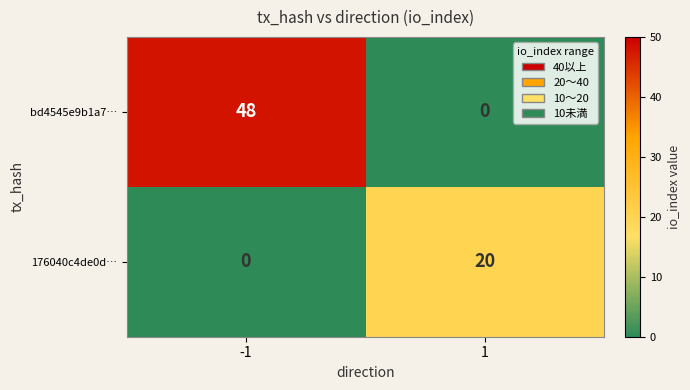

Rank the series by their maximum value, from lowest to highest.

176040c4de0d…, bd4545e9b1a7…